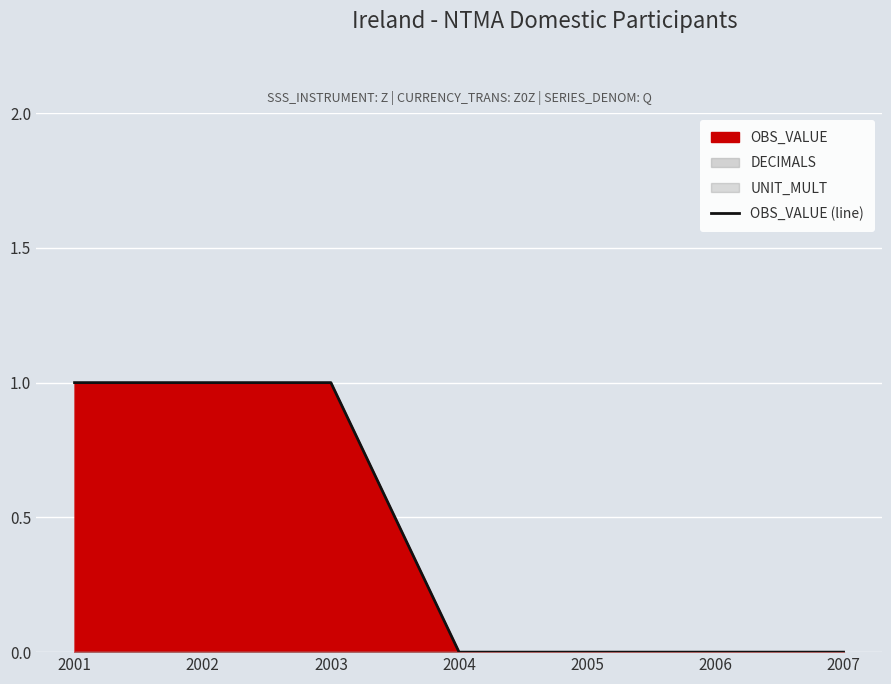

At which label is the value closest to 0?

2004